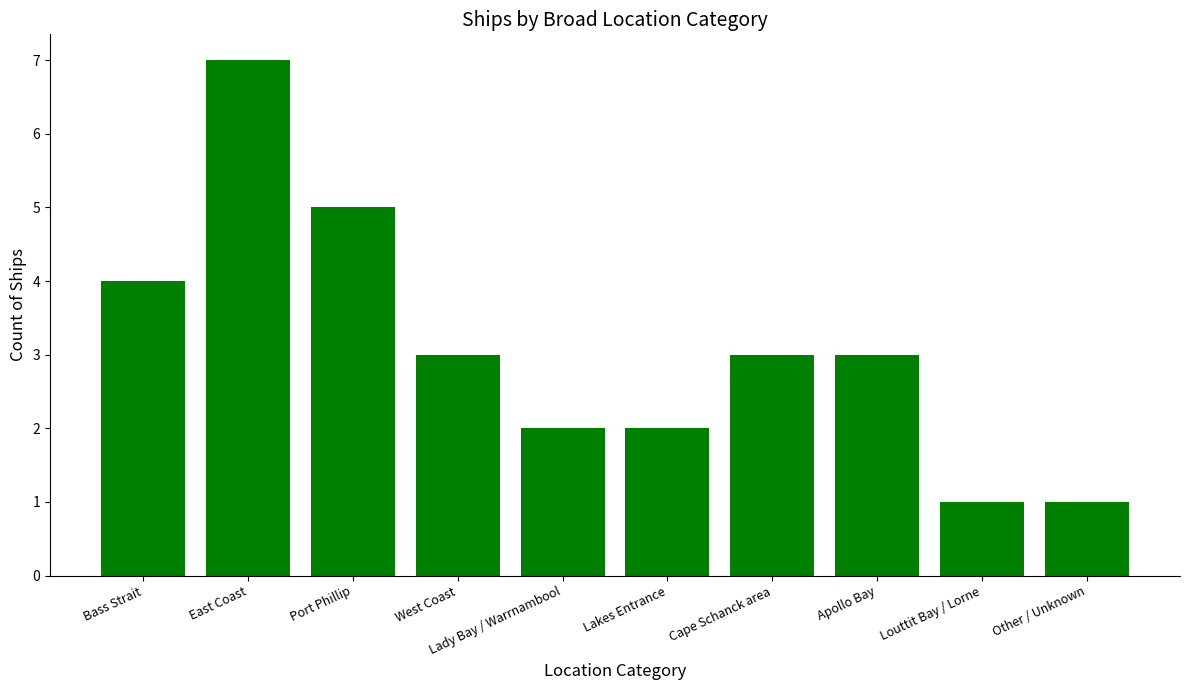

What is the label of the 8th bar from the left?

Apollo Bay